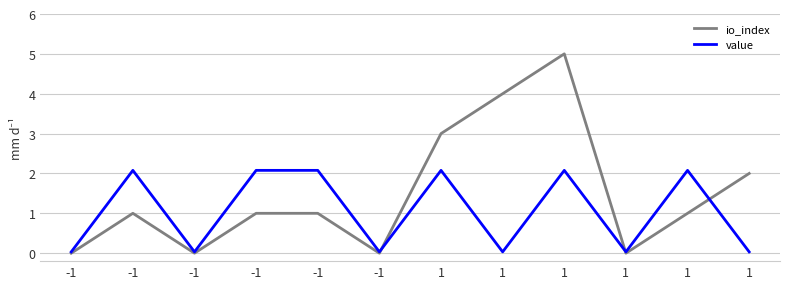

What is the greatest value displayed?

5.0